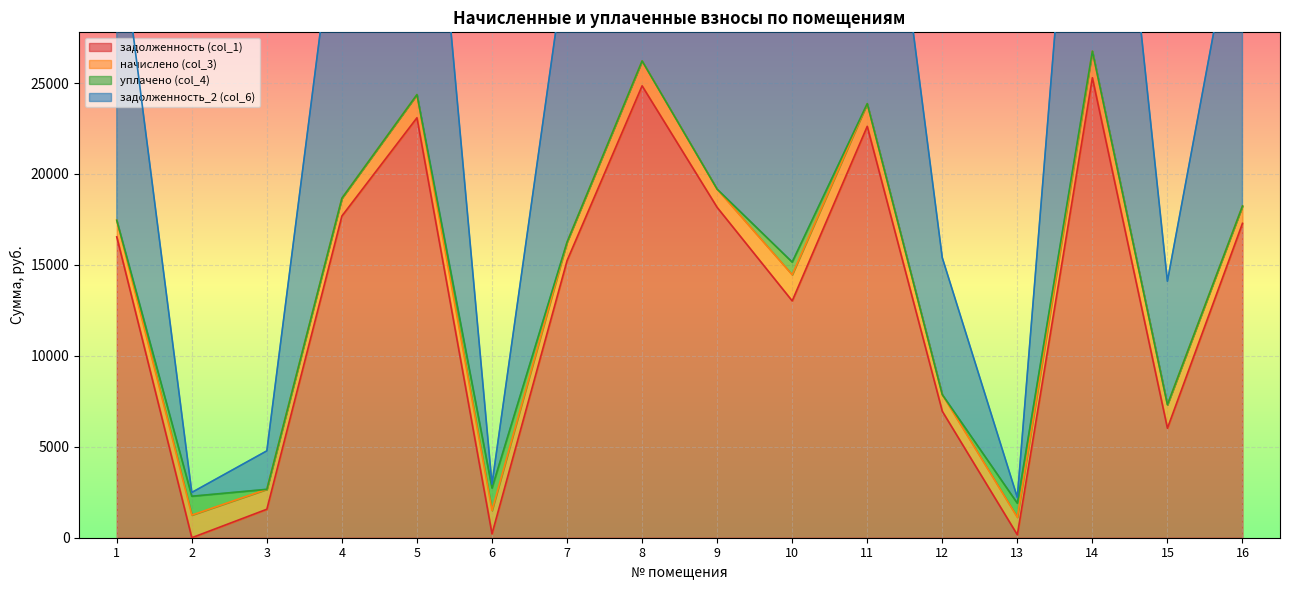

The value of задолженность_2 (col_6) at 13 is 1507.9. True or false?

False